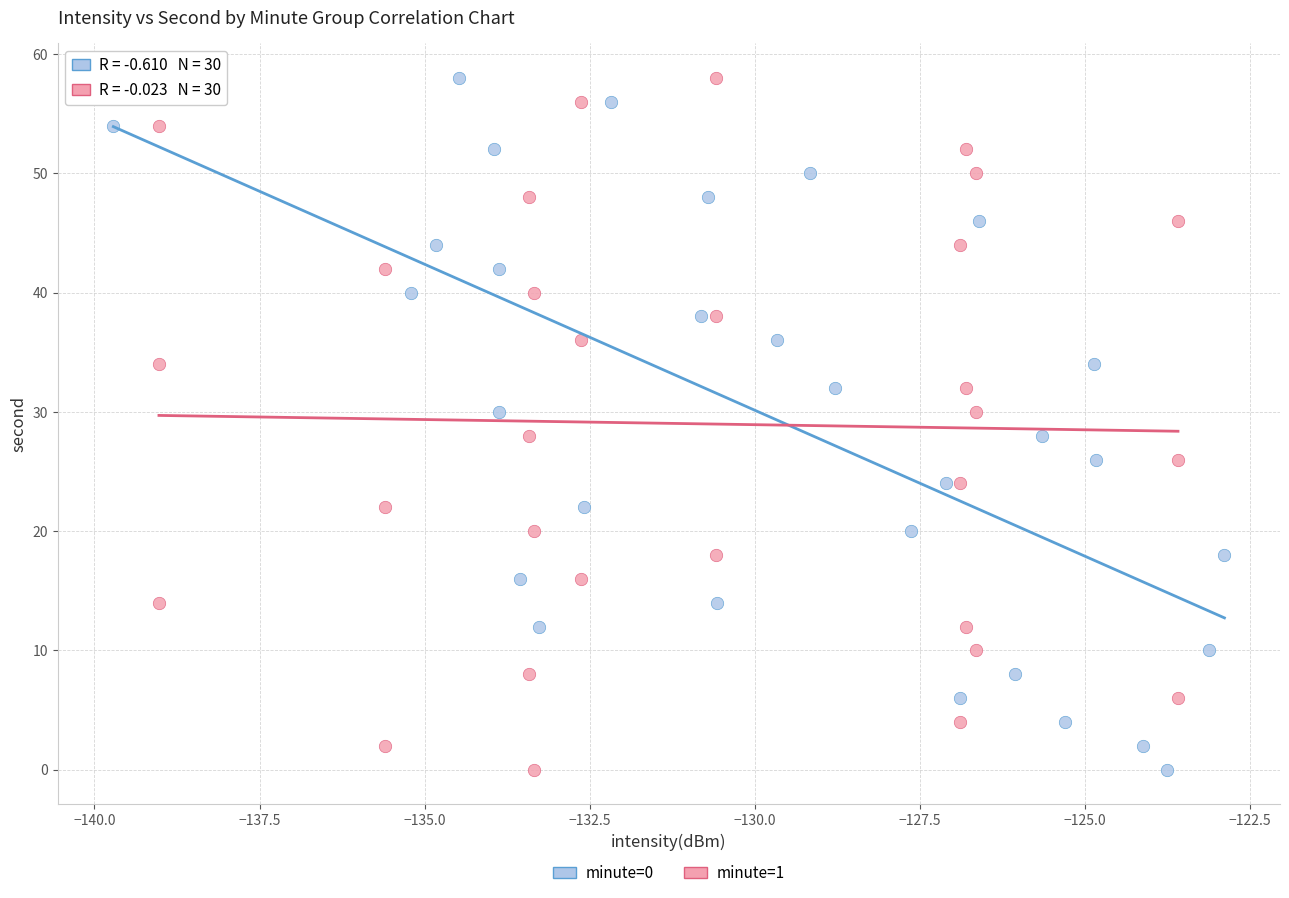

What are all the series names shown in the legend?

minute=0, minute=1